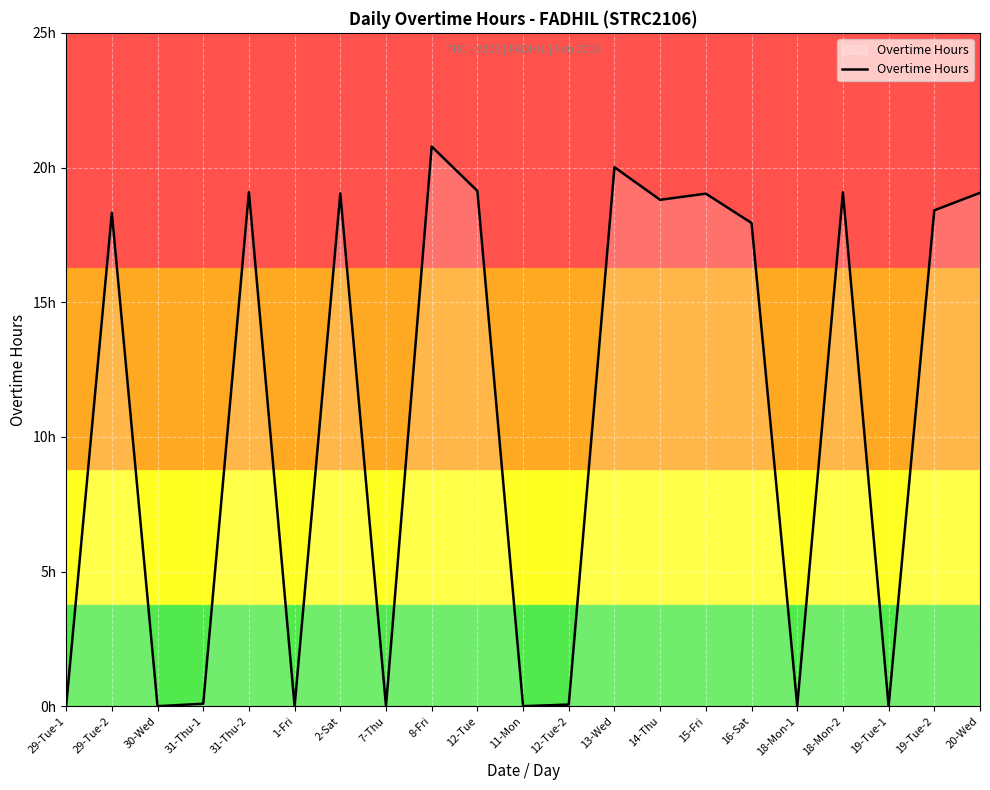

Is this an area chart (filled region under the line)?

Yes